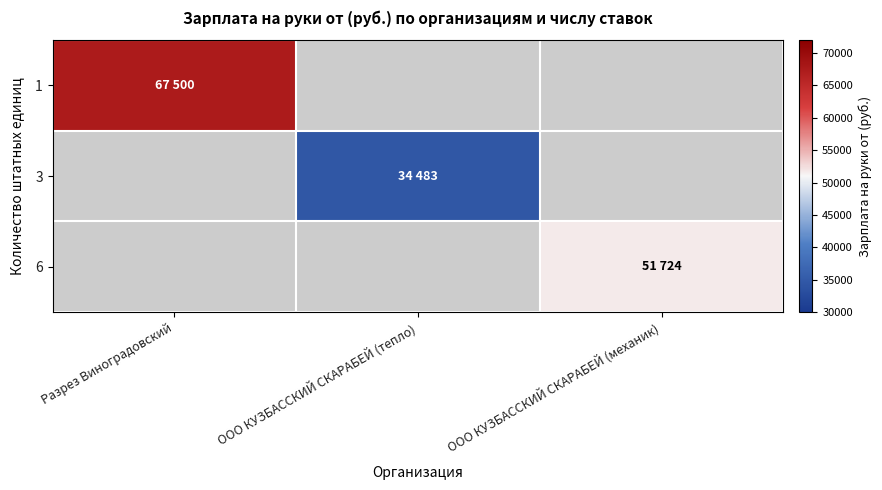

How many values in 1 are above zero?

1